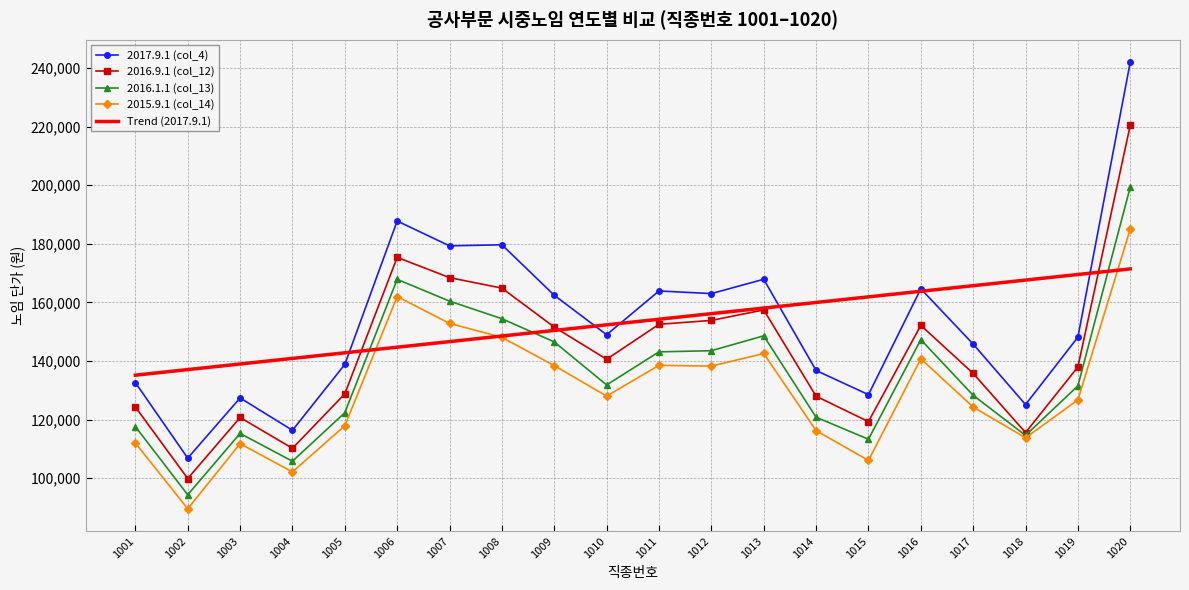

Which series has the largest range (max minus min)?

2017.9.1 (col_4)